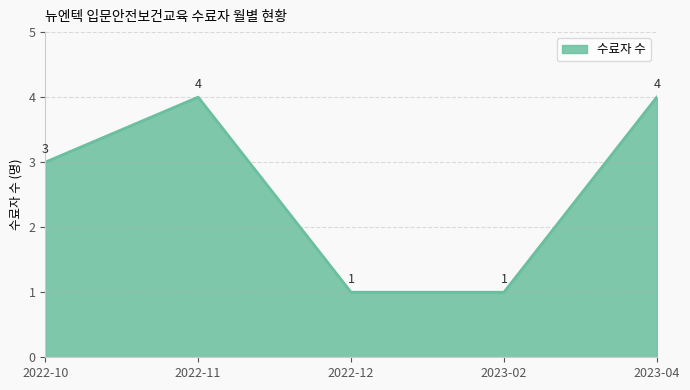

What value does the data have at 2023-04?

4